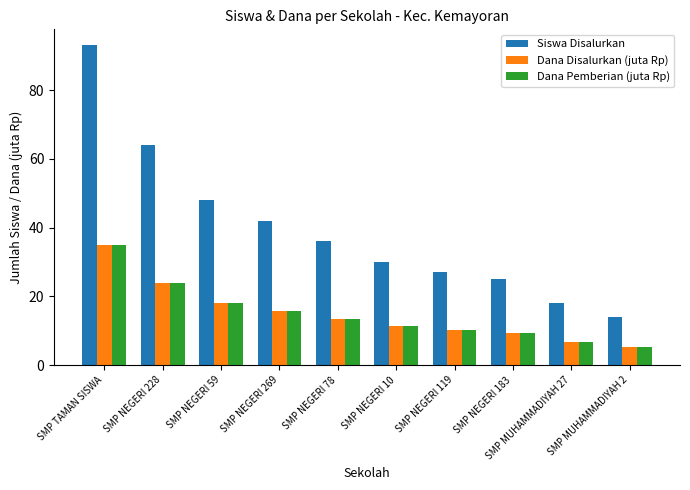

Which category has the lowest value in the Siswa Disalurkan series?

SMP MUHAMMADIYAH 2